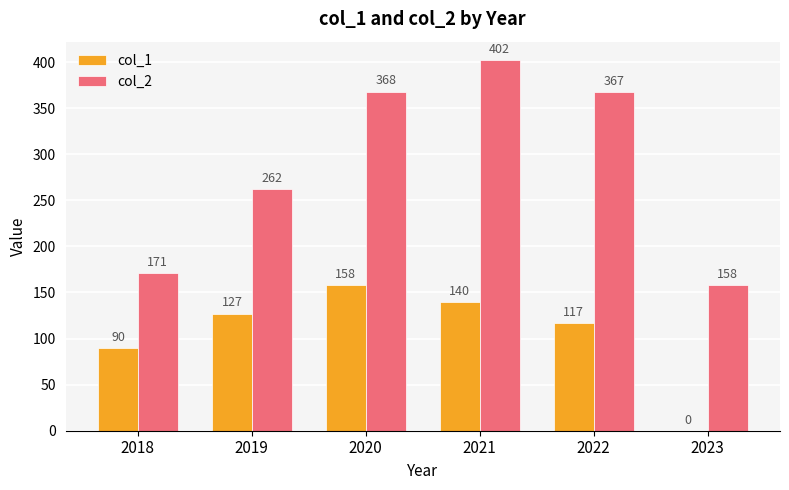

Where is col_1 nearest to the value 79?

2018